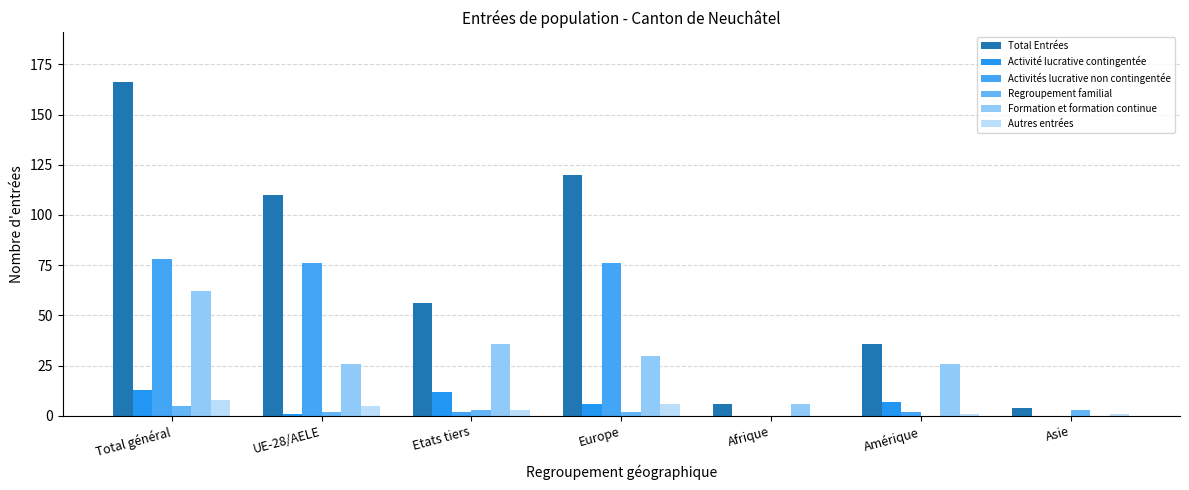

Between Europe and Afrique, which series saw the biggest shift?

Total Entrées